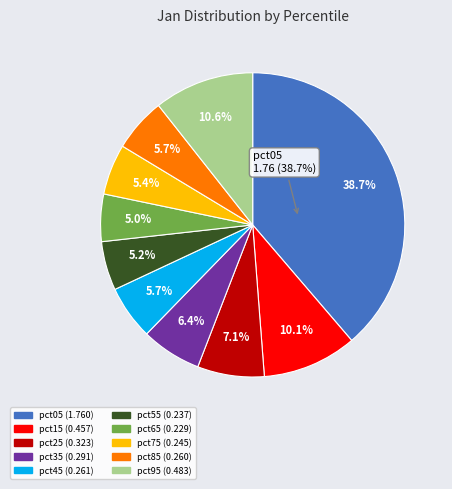

Does any single category account for the majority?

No